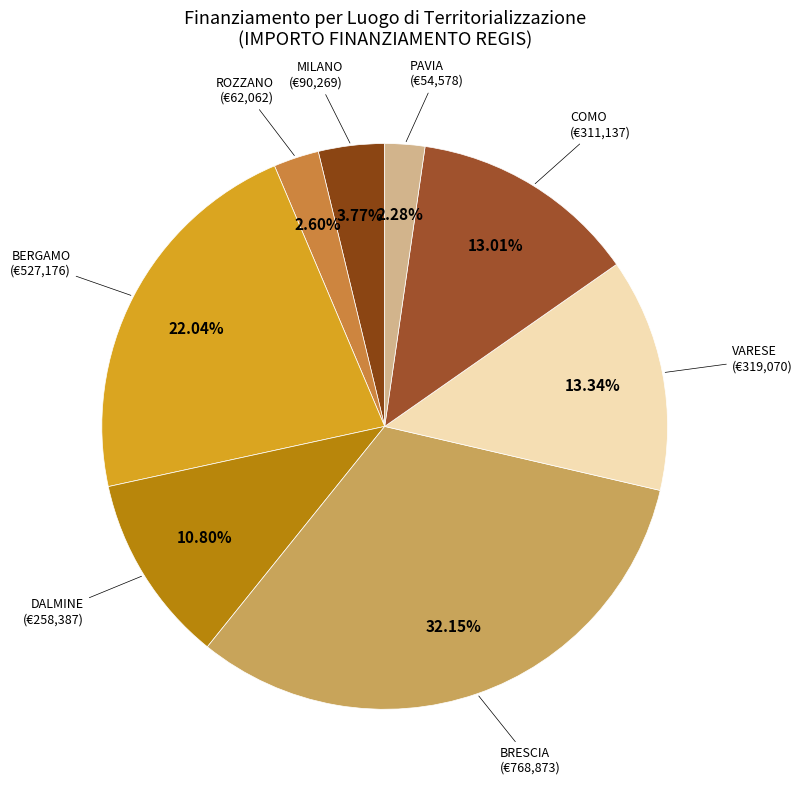

Count the number of slices in the pie.

8